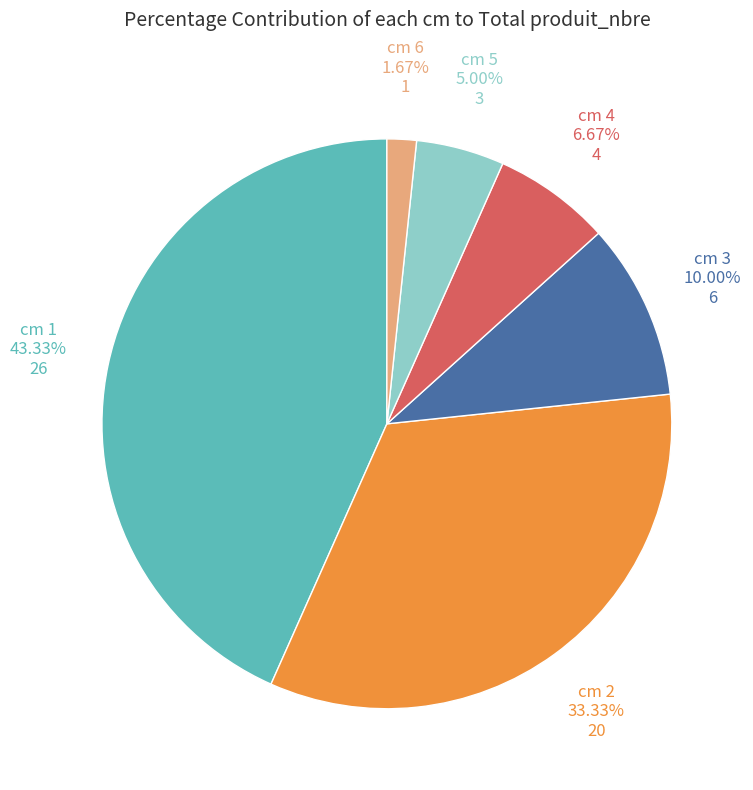

Is there a majority slice in this chart?

No